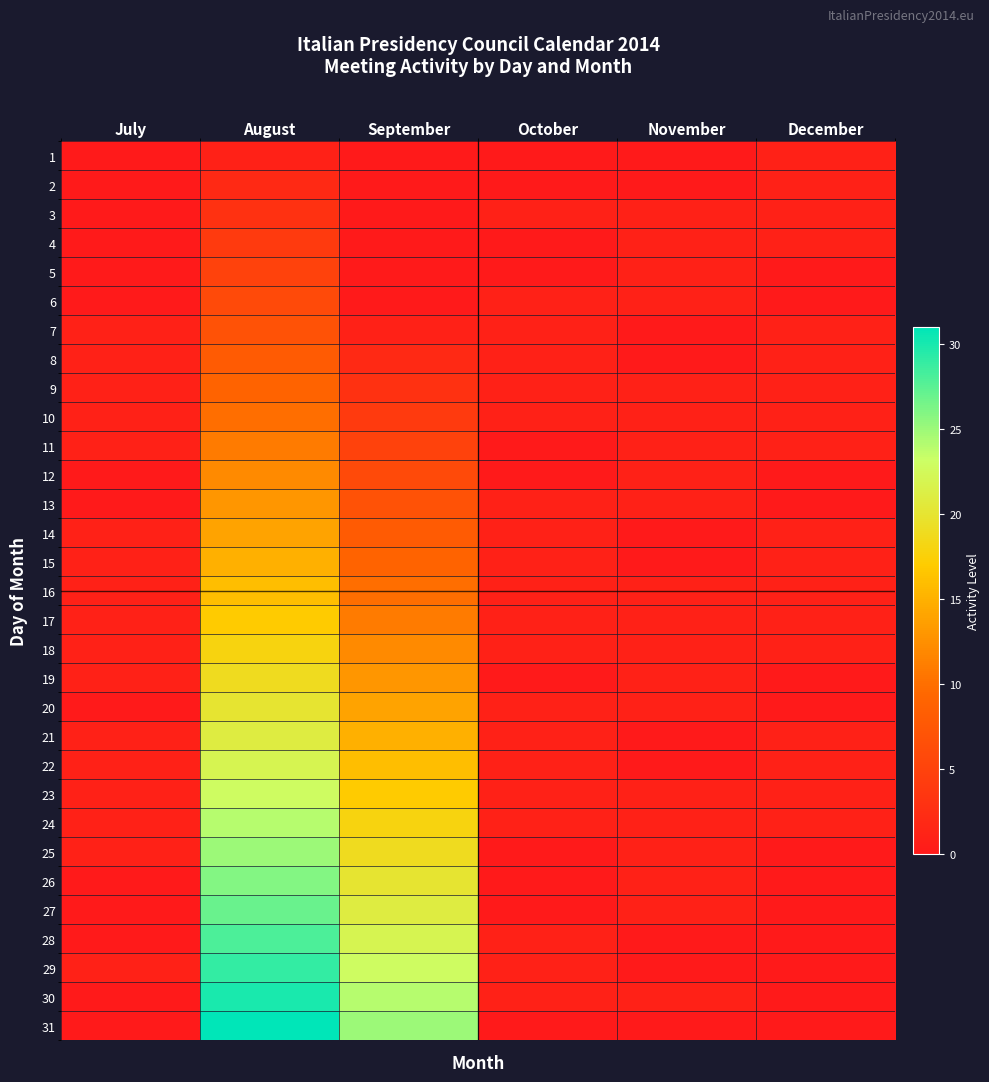

At how many categories does at least one series exceed 3?

2